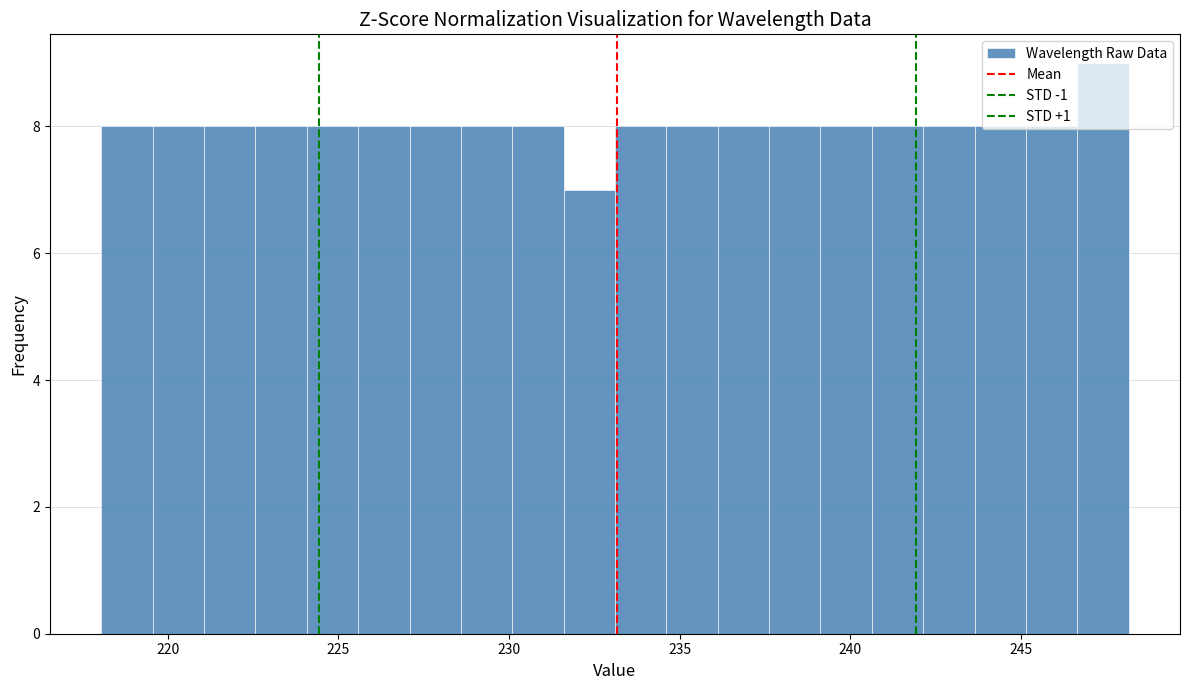

Around what value on the x-axis is the tallest bar? Give the approximate position of its centre, as read against the axis.

247.5